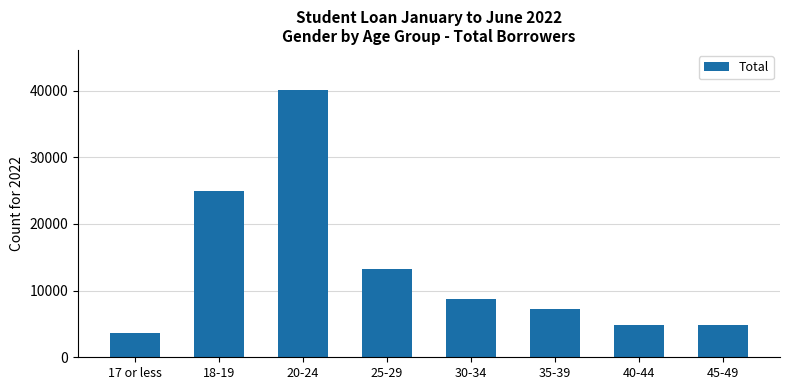

Which label corresponds to the smallest value in the chart?

17 or less